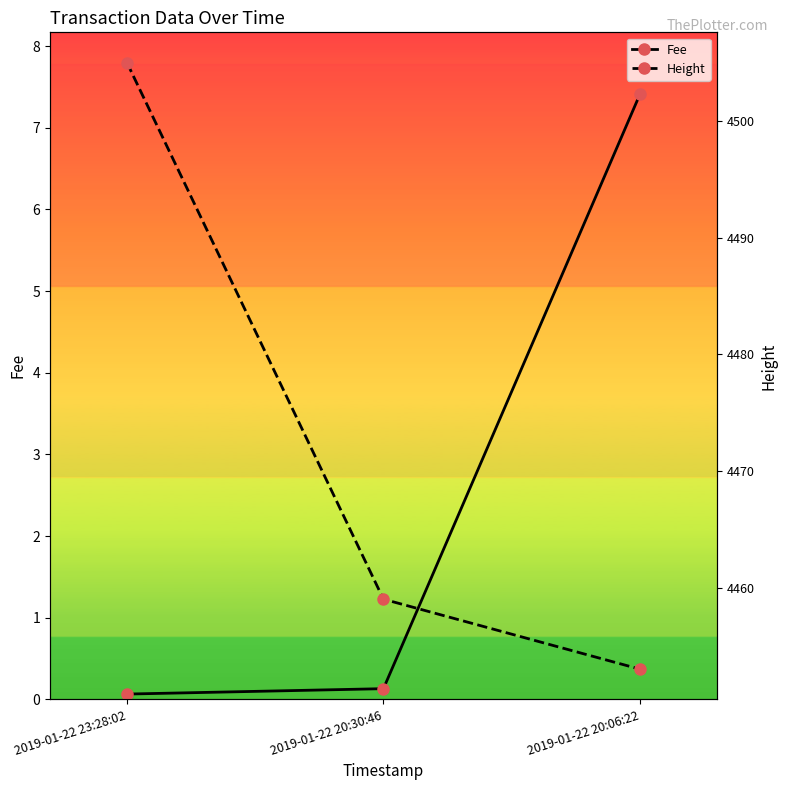

At which category is the sum across all series the highest?

2019-01-22 23:28:02